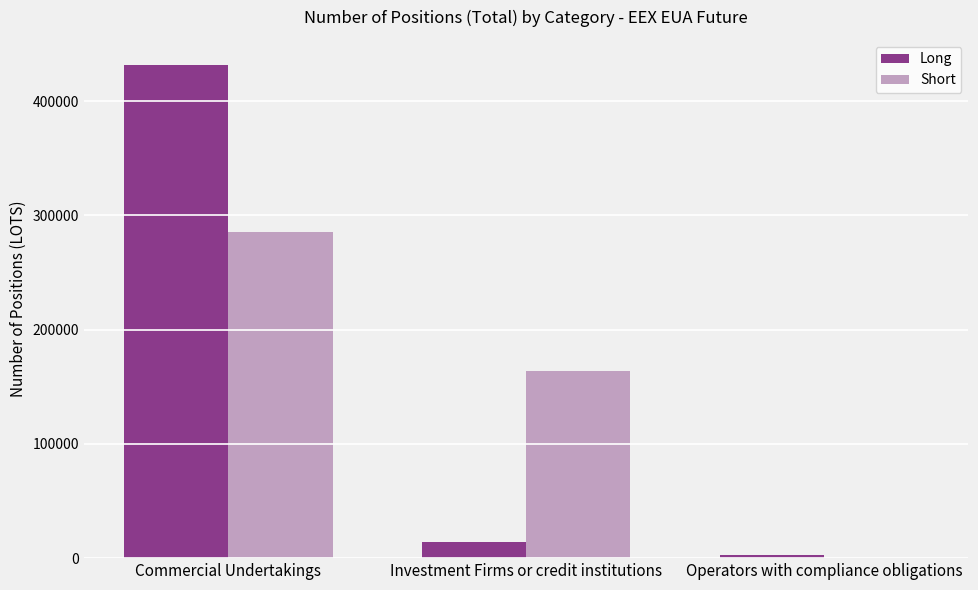

Which category has the highest value across all series?

Commercial Undertakings